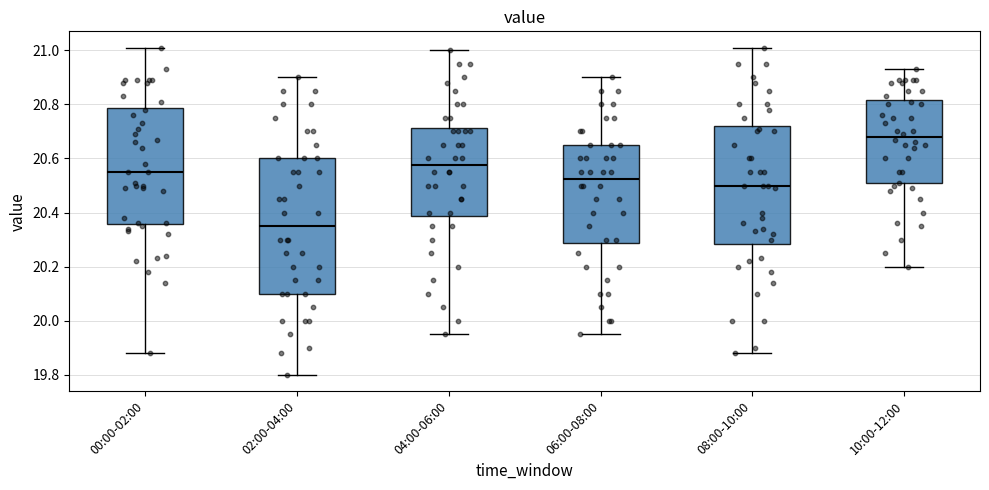

Where does the upper whisker of the box for 08:00-10:00 end on the y-axis? The values are not printed on the chart, so give them approximately, as read against the axis.

21.02